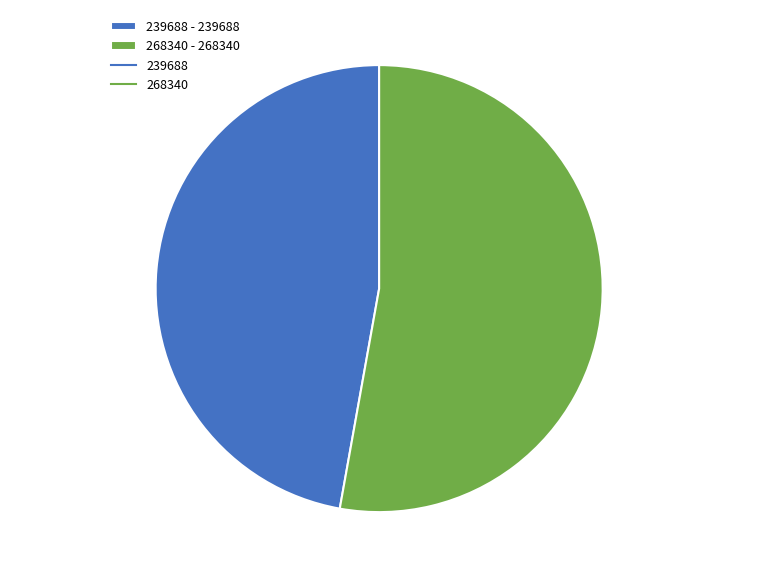

Count the number of slices in the pie.

2